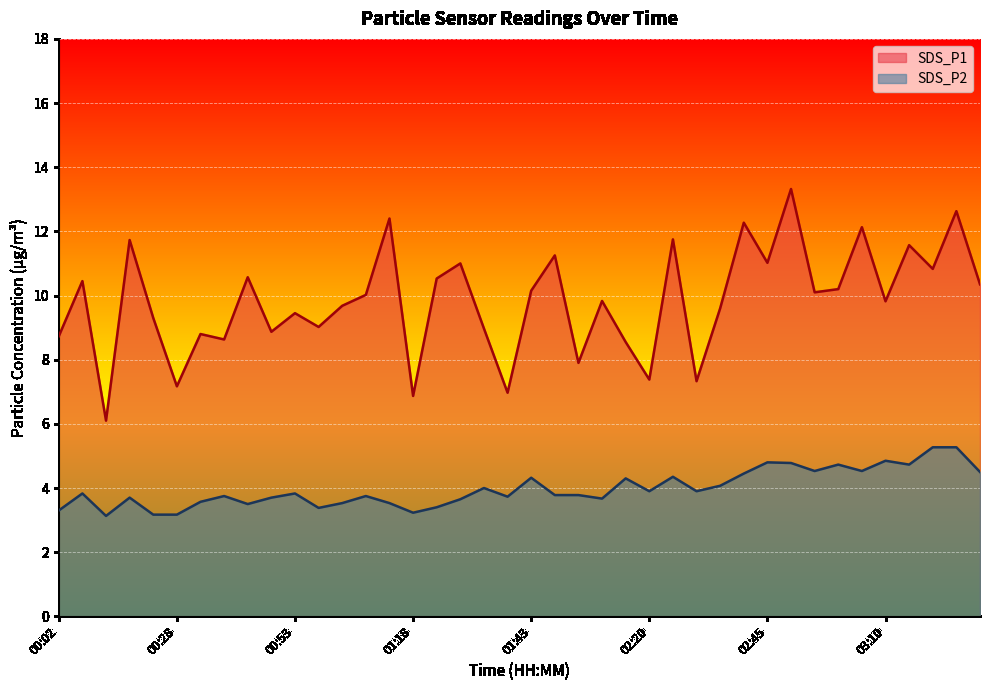

What are all the series names shown in the legend?

SDS_P1, SDS_P2